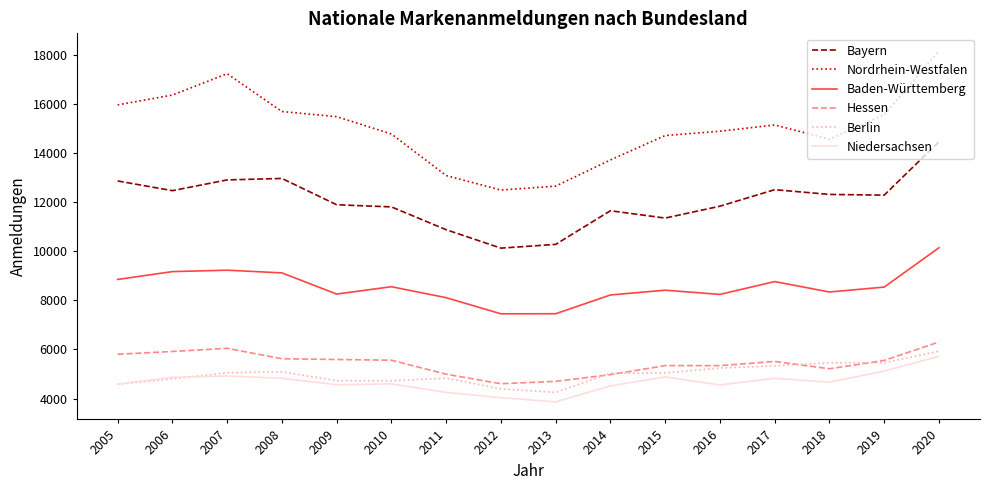

Read the Hessen value at 2020.

6304